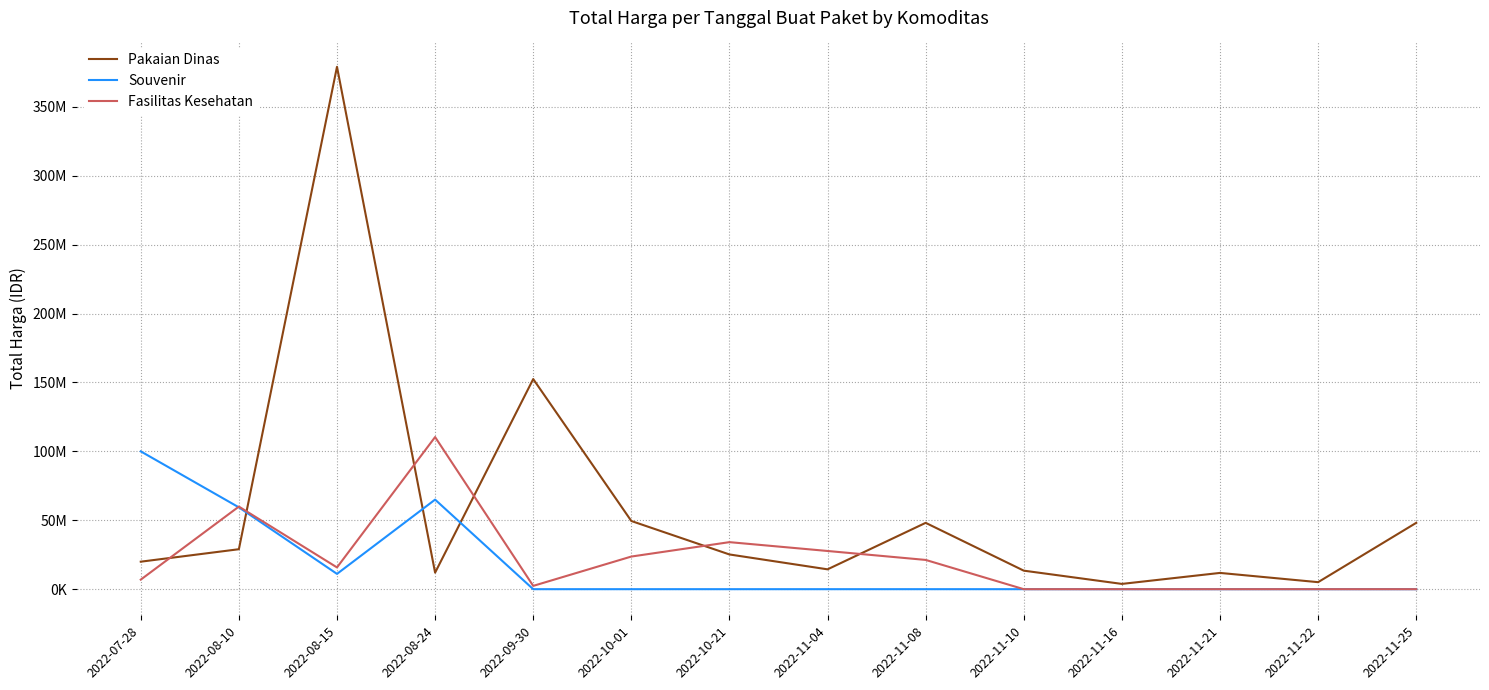

What is the total value across all series at 2022-11-16?

3825000